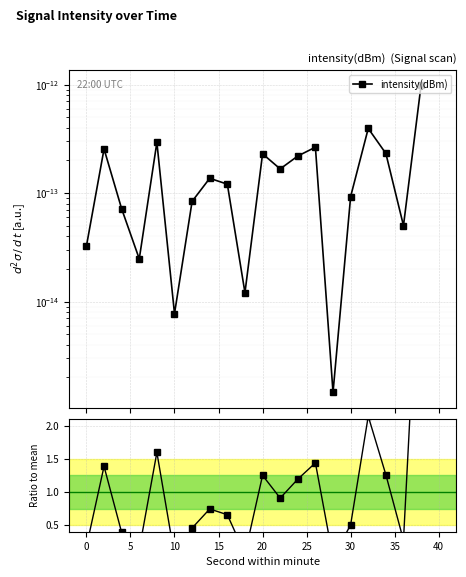

How many data points does each series have?

20